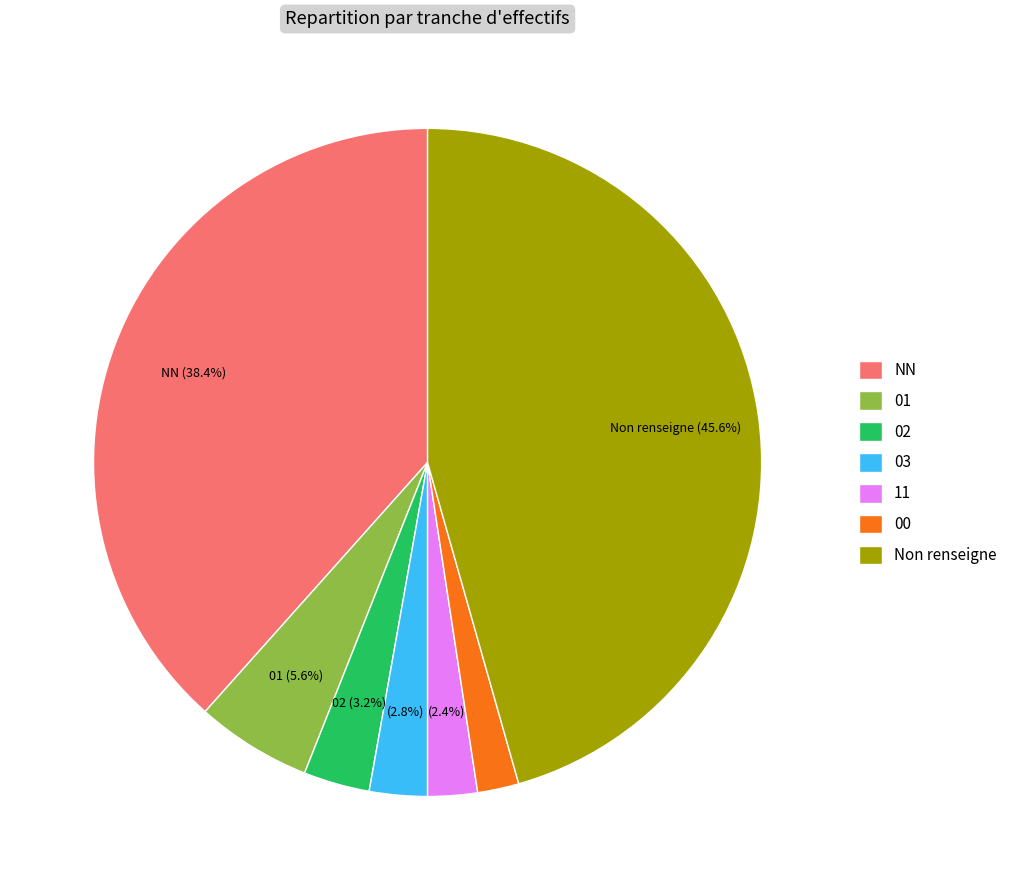

How many slices are in this pie chart?

7